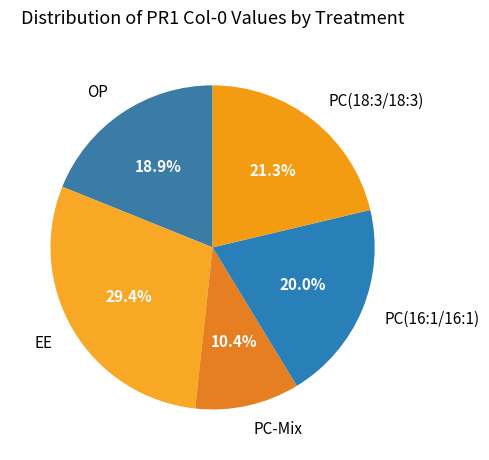

Count the number of slices in the pie.

5